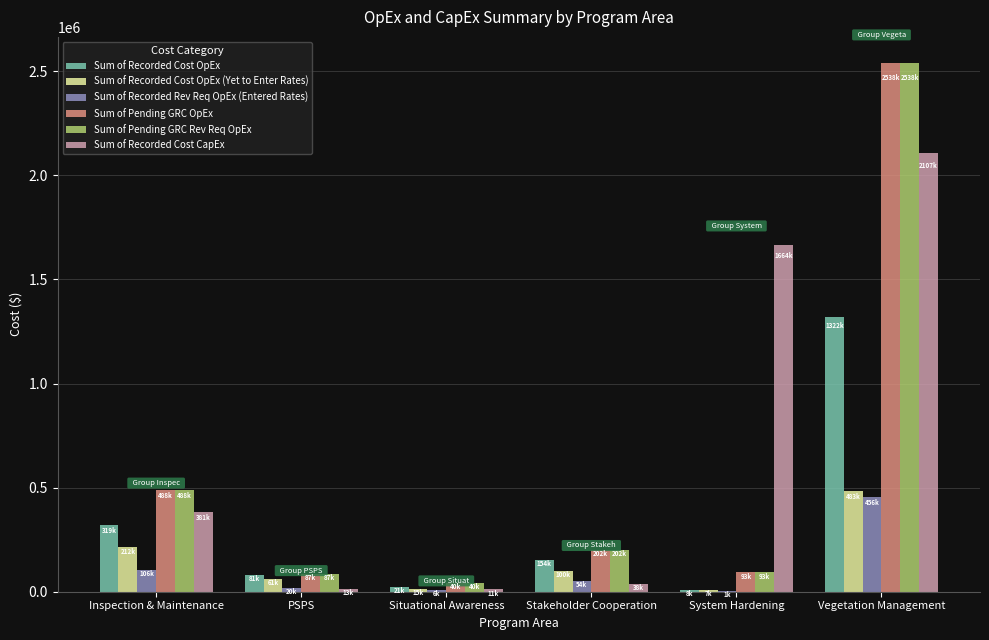

Read the Sum of Pending GRC OpEx value at Inspection & Maintenance.

487796.7